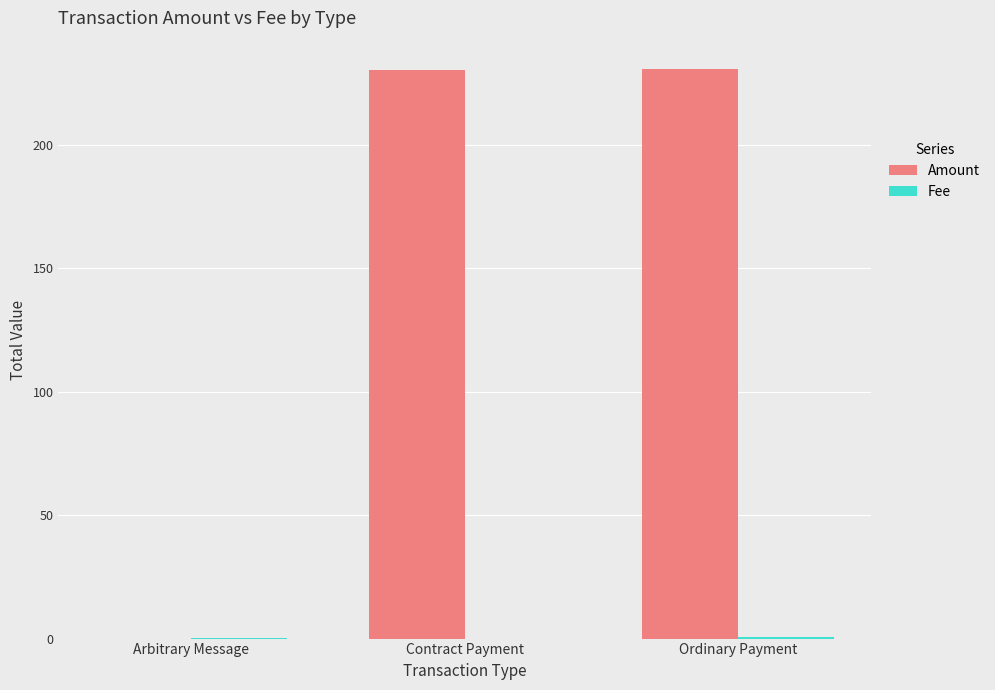

Read the Amount value at Contract Payment.

230.1